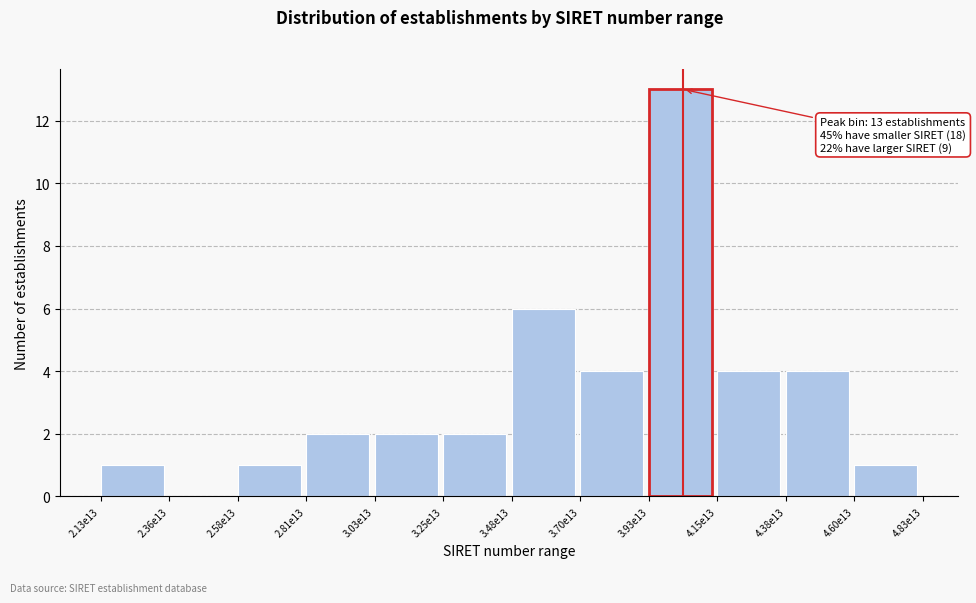

Reading right to left, extract all data points from this chart.

4.60e13=1	4.38e13=4	4.15e13=4	3.93e13=13	3.70e13=4	3.48e13=6	3.25e13=2	3.03e13=2	2.81e13=2	2.58e13=1	2.36e13=0	2.13e13=1